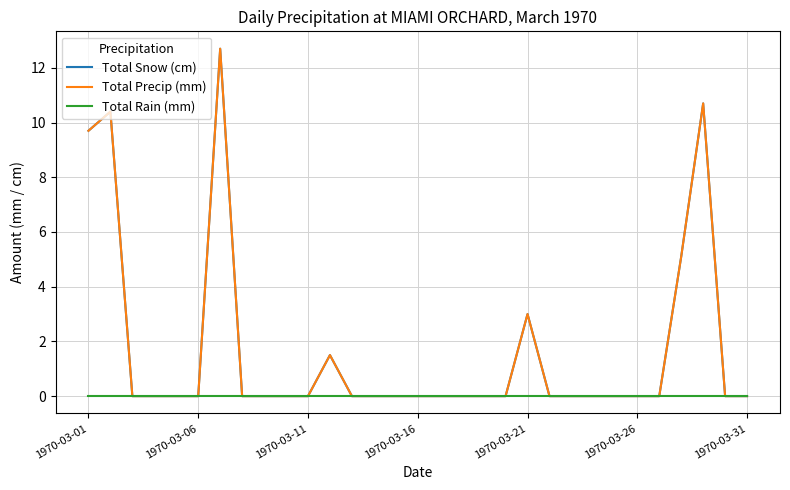

Does the chart display data point markers on the line(s)?

No